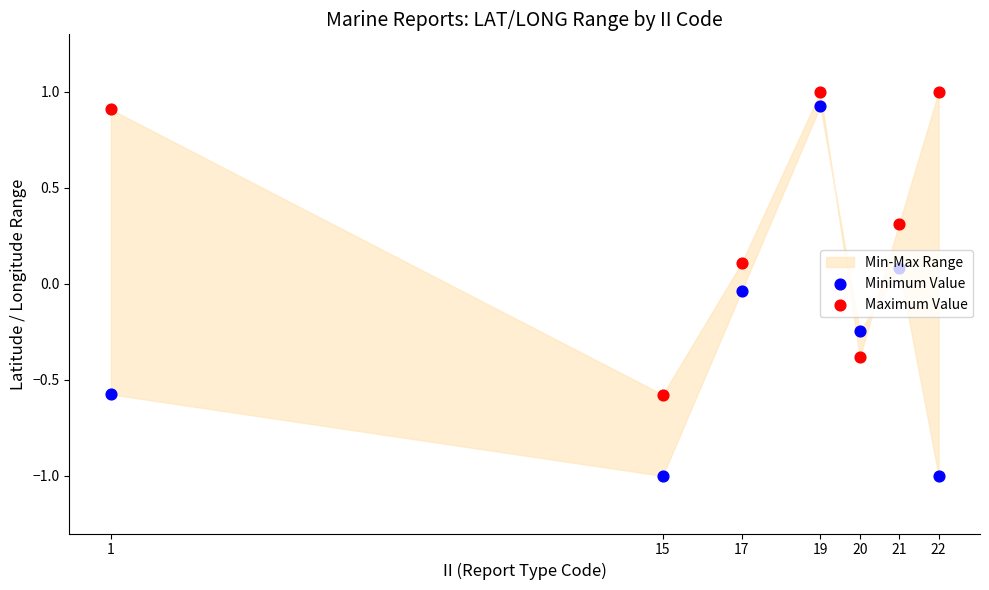

Which series reaches the minimum Y coordinate?

Minimum Value